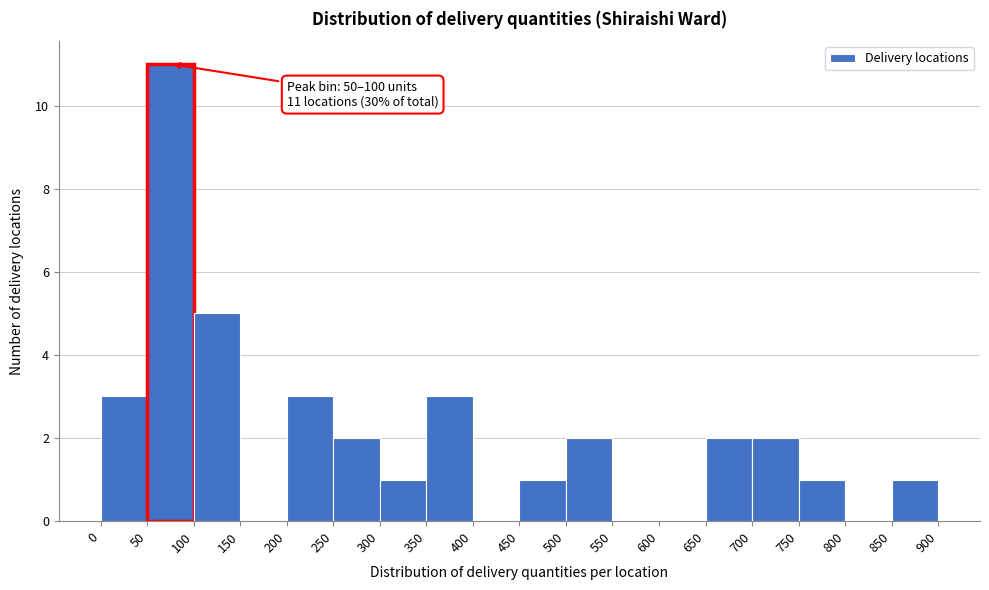

Over which range of the x-axis is the bar tallest?

50 to 100